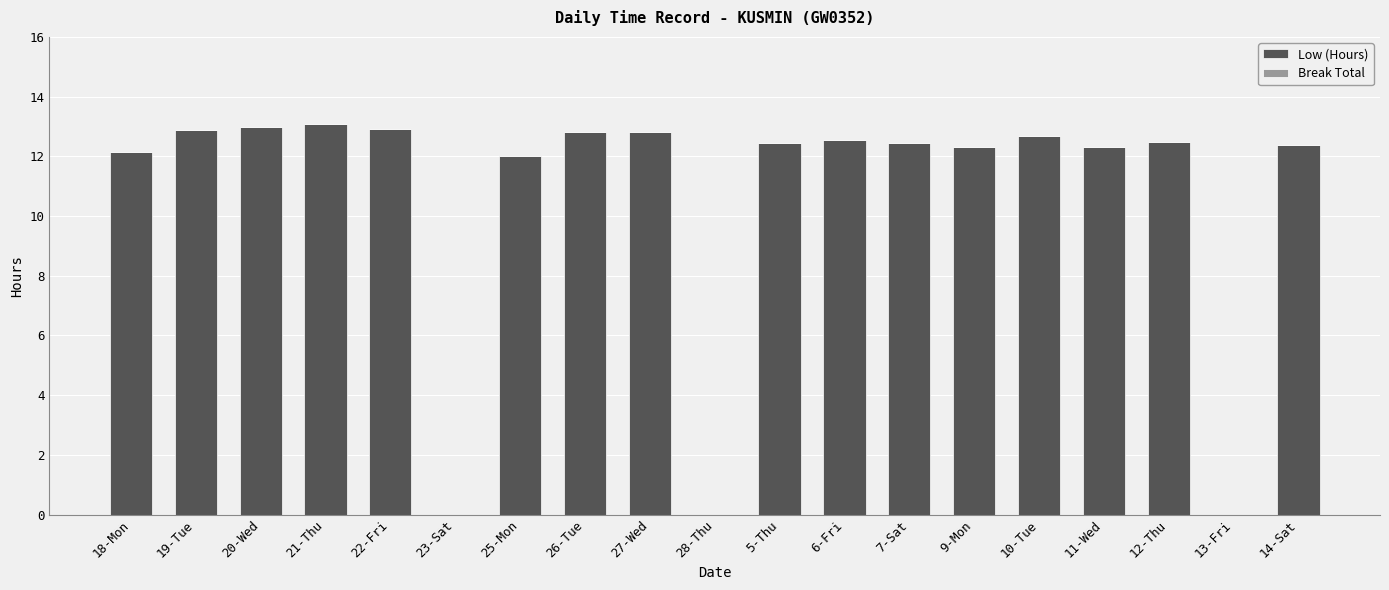

What is the greatest value displayed?

13.1